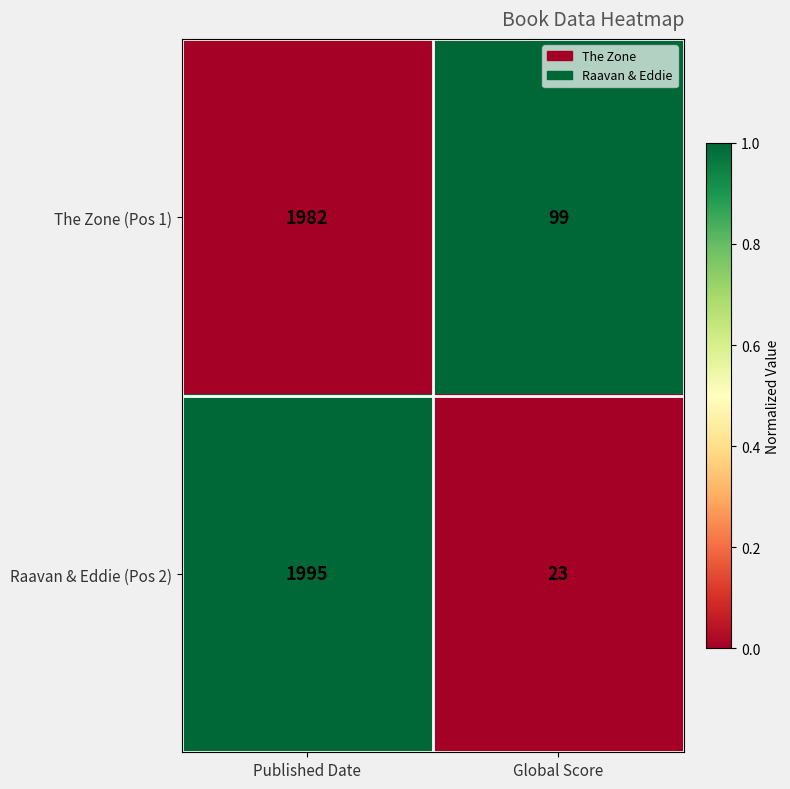

Which series has the largest range (max minus min)?

Raavan & Eddie (Pos 2)